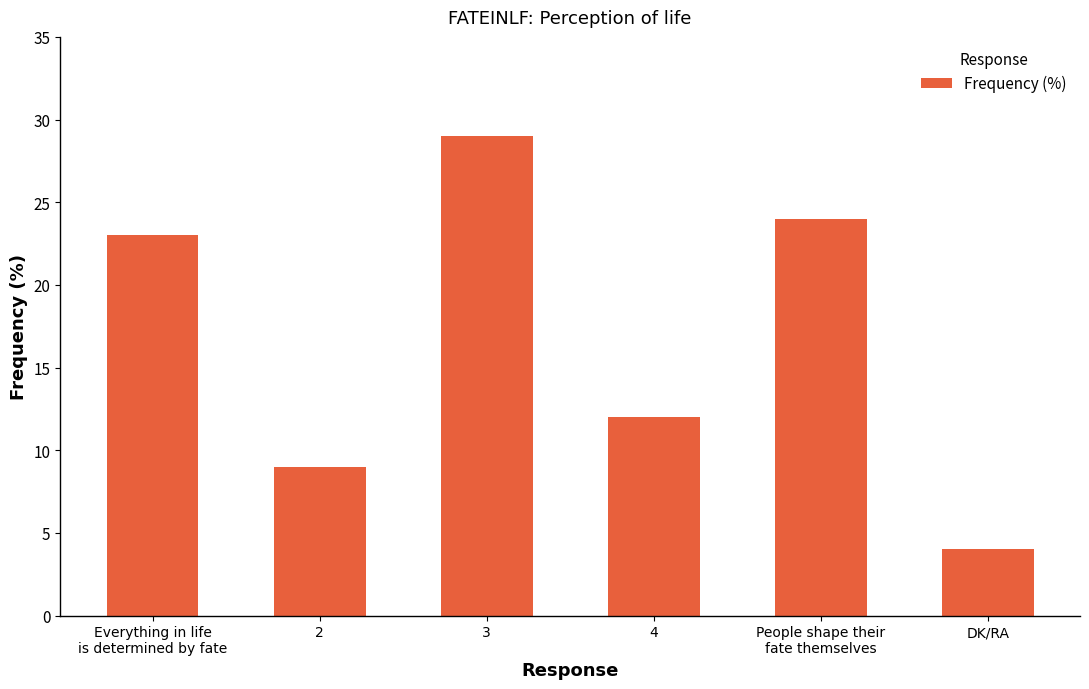

Does the chart contain stacked bars?

No